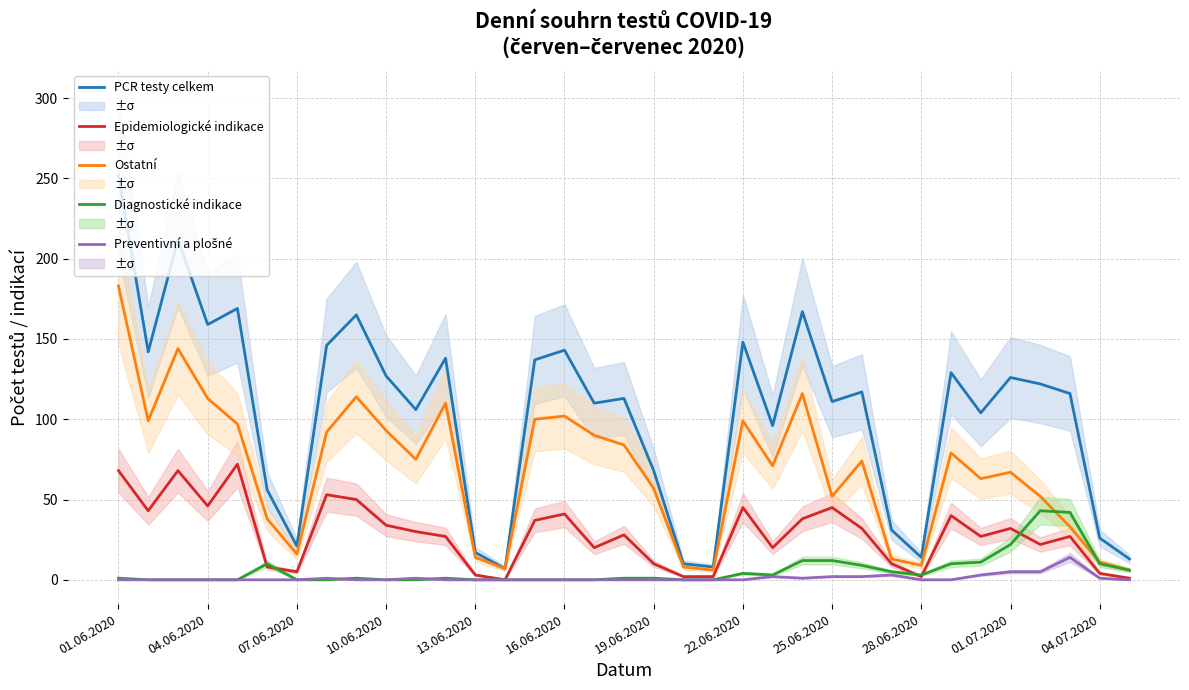

What is the minimum value for PCR testy celkem?

7